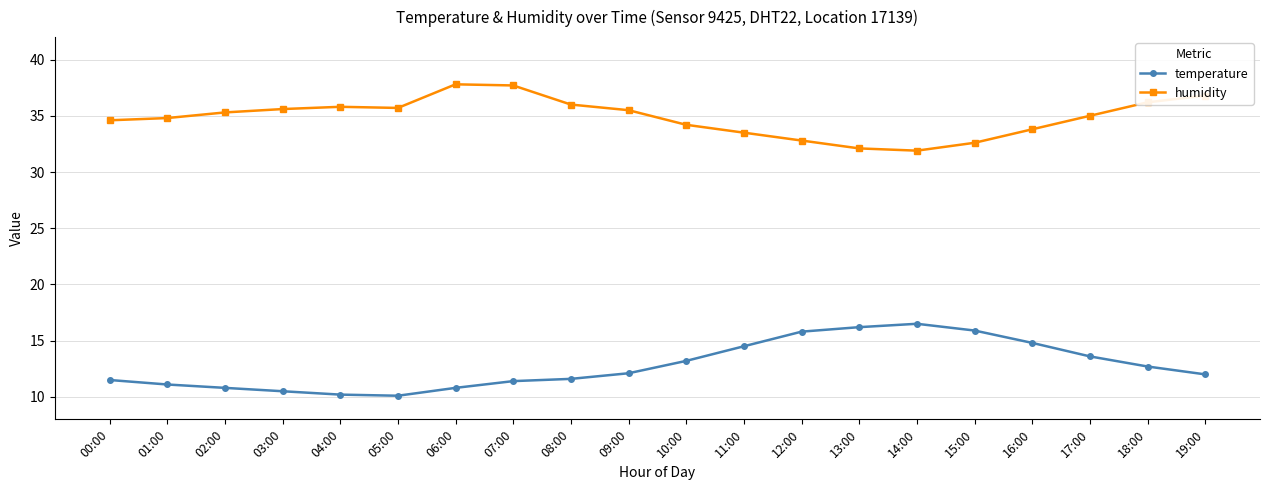

True or false: humidity and temperature cross at least once.

False